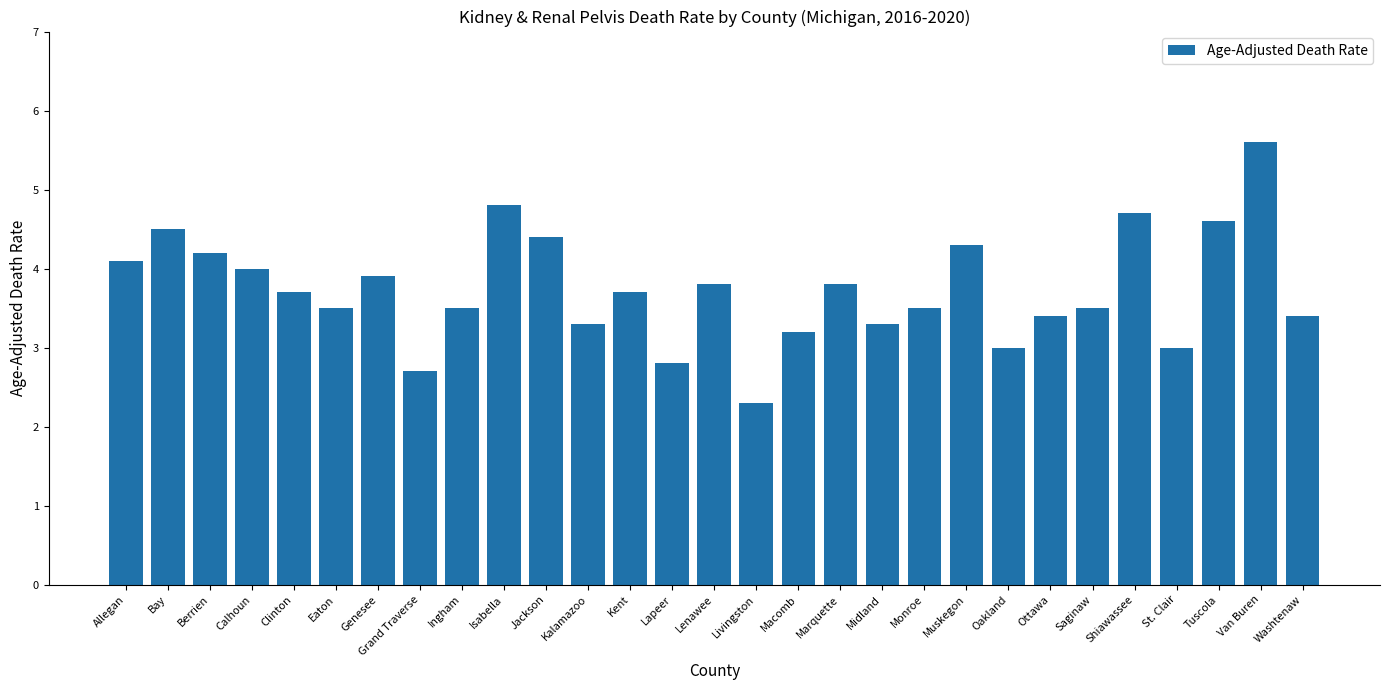

Reading left to right, extract all data points from this chart.

4.1	4.5	4.2	4.0	3.7	3.5	3.9	2.7	3.5	4.8	4.4	3.3	3.7	2.8	3.8	2.3	3.2	3.8	3.3	3.5	4.3	3.0	3.4	3.5	4.7	3.0	4.6	5.6	3.4